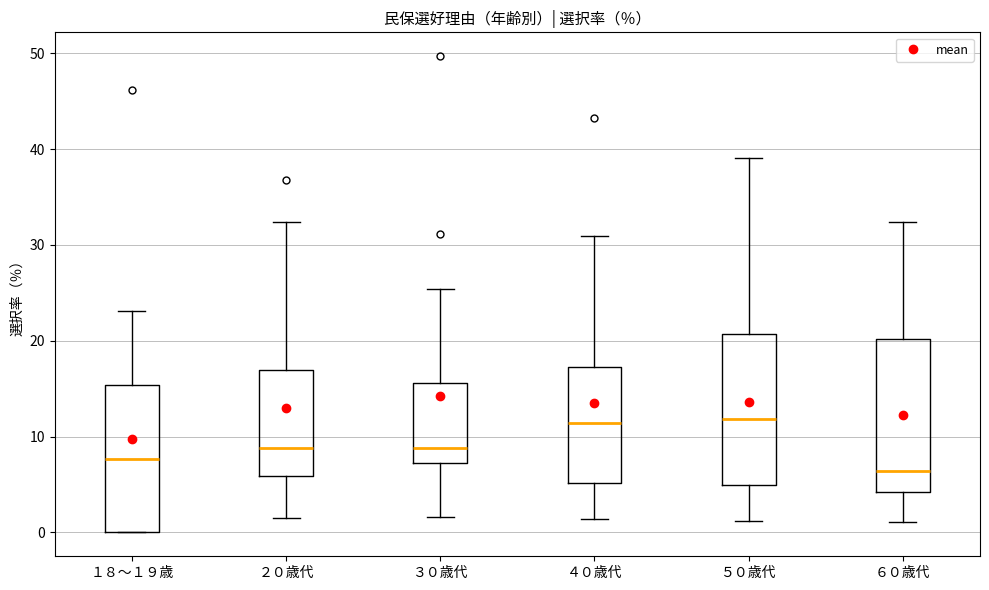

Which box has the lowest median line?

６０歳代